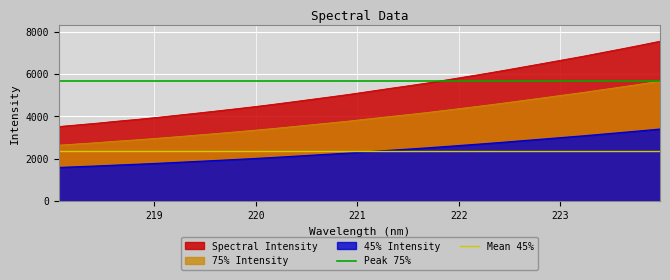

True or false: Spectral Intensity and 75% Intensity cross at least once.

False